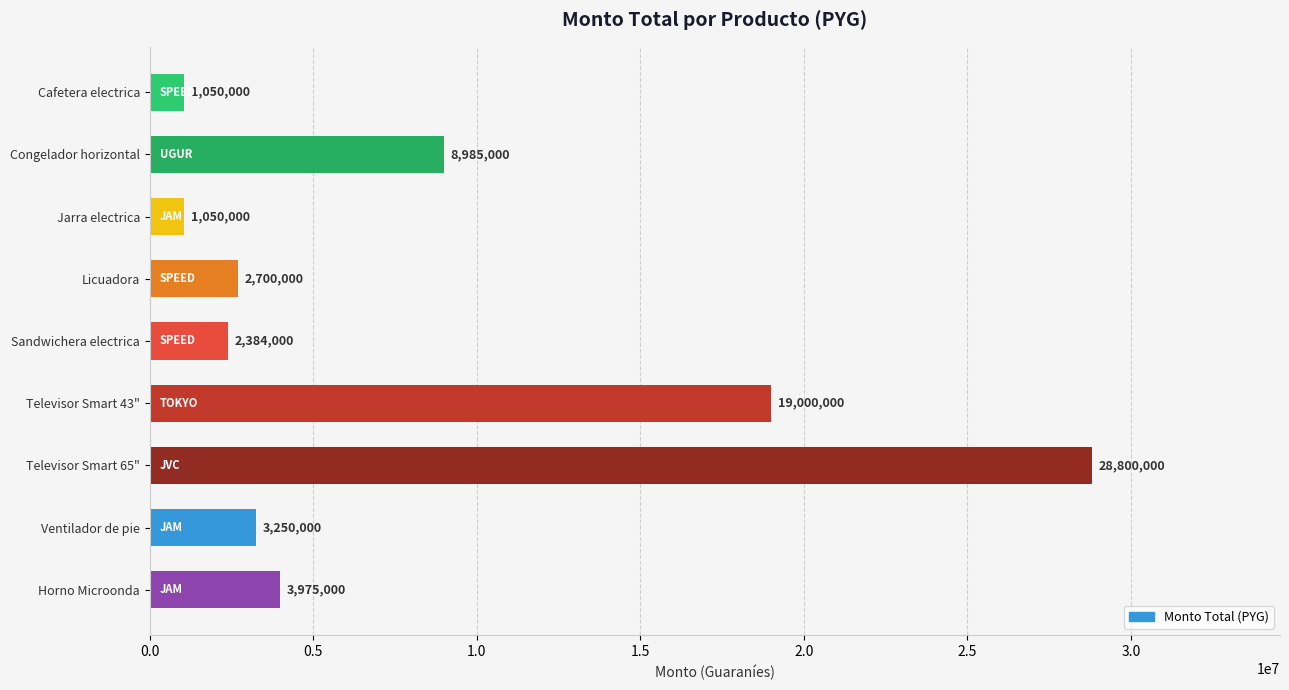

How many data points does each series have?

9